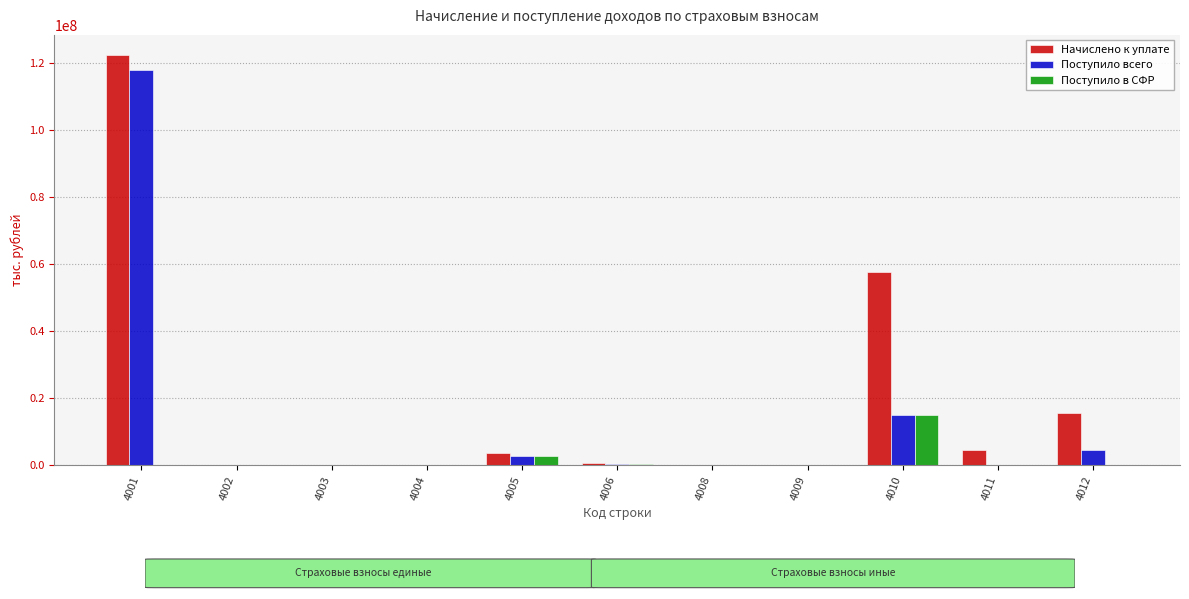

Which series has the largest range (max minus min)?

Начислено к уплате